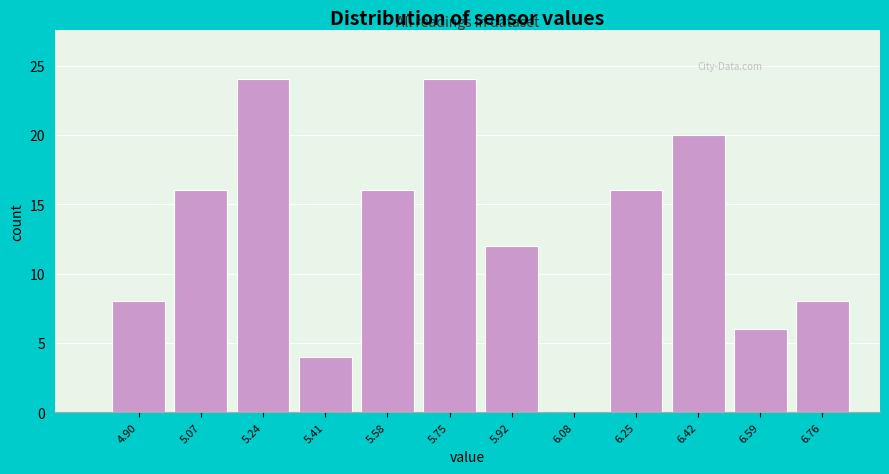

Reading left to right, transcribe all the data shown in this chart.

4.90=8	5.07=16	5.24=24	5.41=4	5.58=16	5.75=24	5.92=12	6.08=0	6.25=16	6.42=20	6.59=6	6.76=8